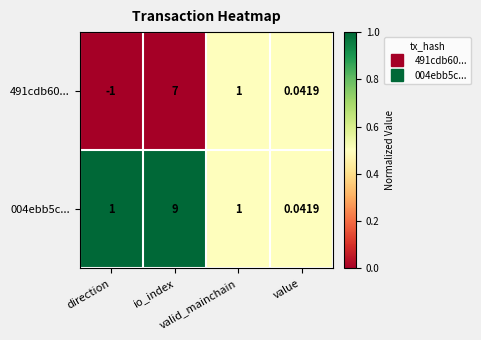

How many series are shown in this chart?

2